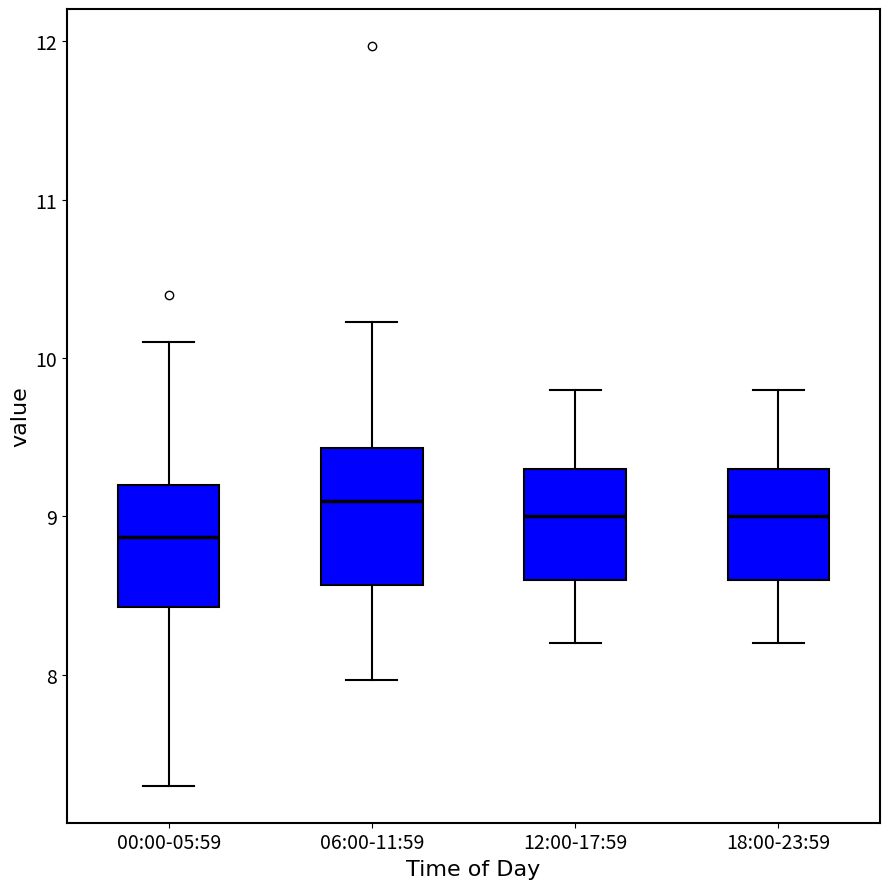

Reading left to right, transcribe this box plot: for each box, give where its median line is, the range the box spans, and where its two whiskers end, as read against the y-axis. The values are not printed on the chart, so give them approximately, as read against the axis.

00:00-05:59: median 8.9, box 8.4 to 9.2, whiskers 7.3 to 10.1
06:00-11:59: median 9.1, box 8.6 to 9.4, whiskers 8.0 to 10.2
12:00-17:59: median 9.0, box 8.6 to 9.3, whiskers 8.2 to 9.8
18:00-23:59: median 9.0, box 8.6 to 9.3, whiskers 8.2 to 9.8